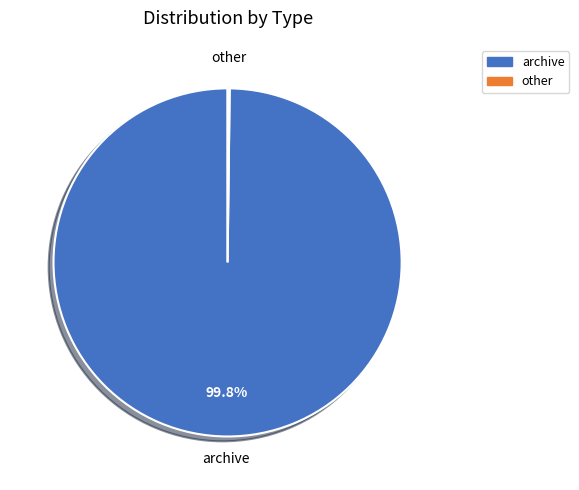

Which category accounts for the majority?

archive